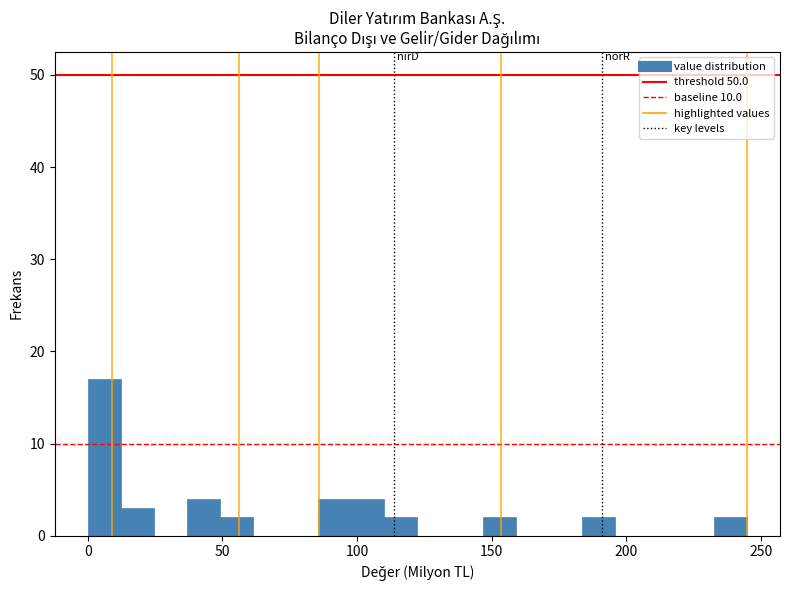

Read against the x-axis, roughly where is the centre of the tallest bar?

5